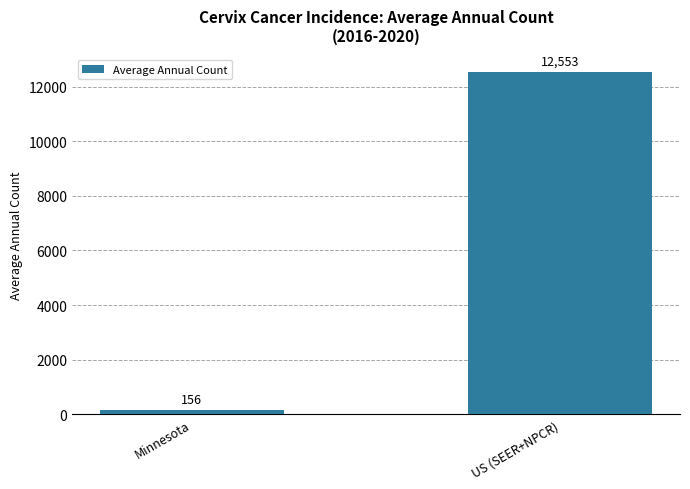

Are the bars grouped side by side (vs. stacked)?

No